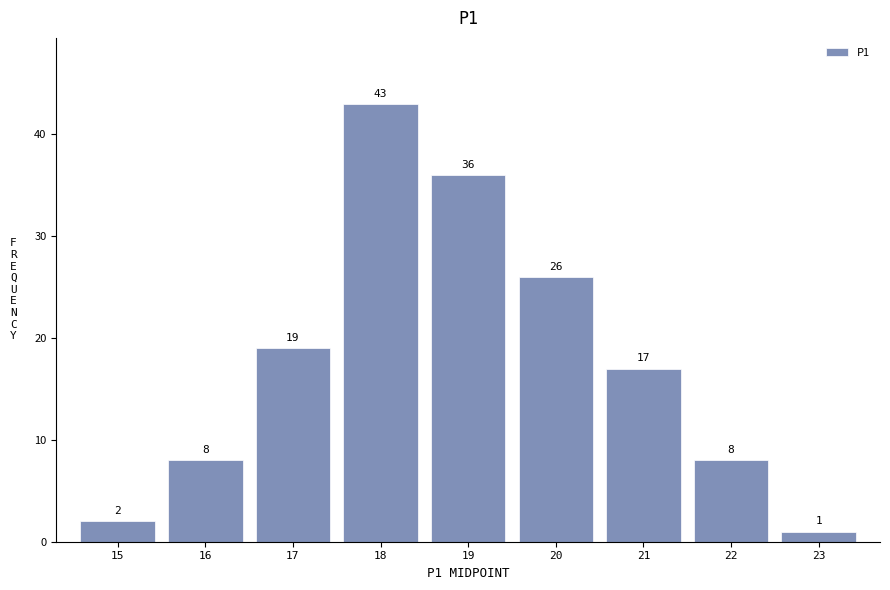

Reading left to right, transcribe this chart: for each bar, give the range it covers on the x-axis and its height.

14.5 to 15.5: 2
15.5 to 16.5: 8
16.5 to 17.5: 19
17.5 to 18.5: 43
18.5 to 19.5: 36
19.5 to 20.5: 26
20.5 to 21.5: 17
21.5 to 22.5: 8
22.5 to 23.5: 1